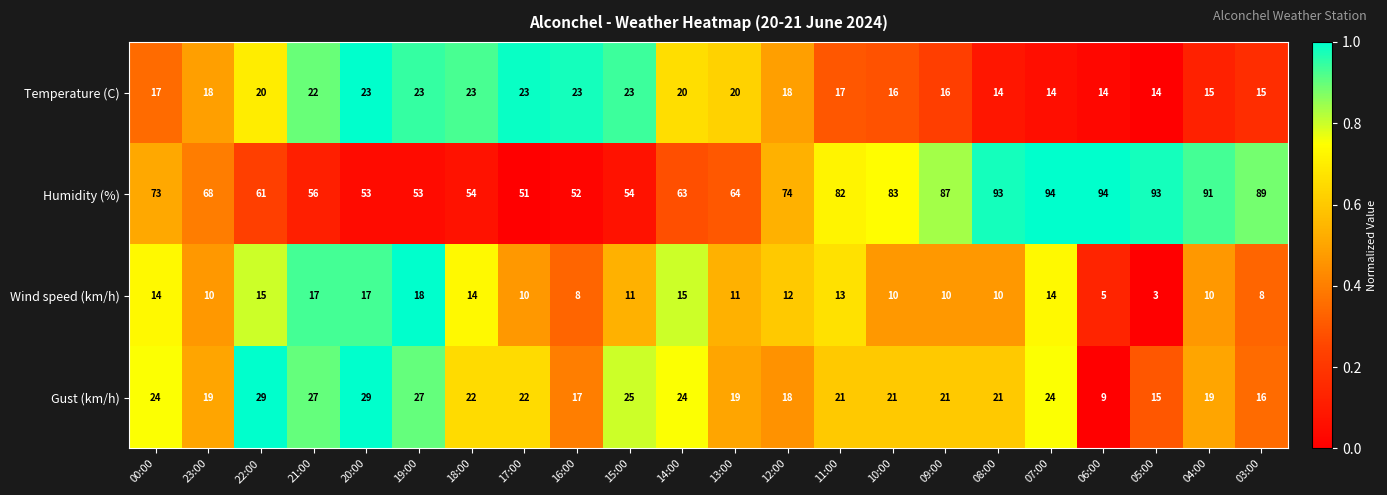

What is the maximum value shown in the chart?

94